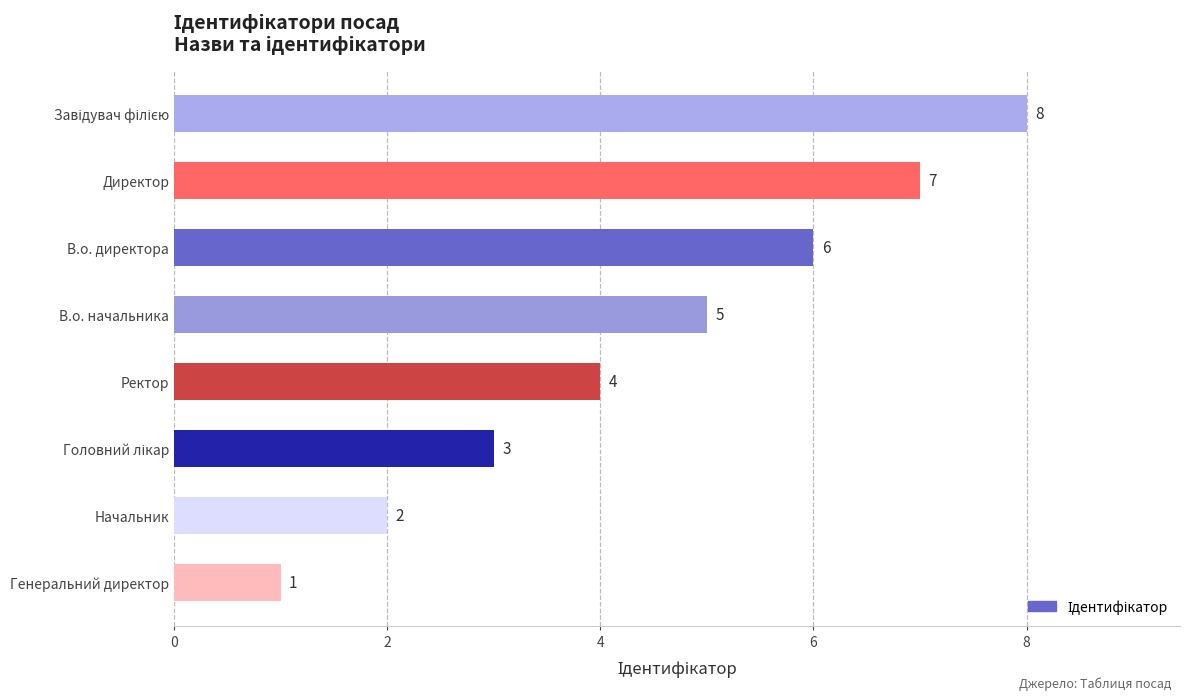

How many categories are shown in the chart?

8